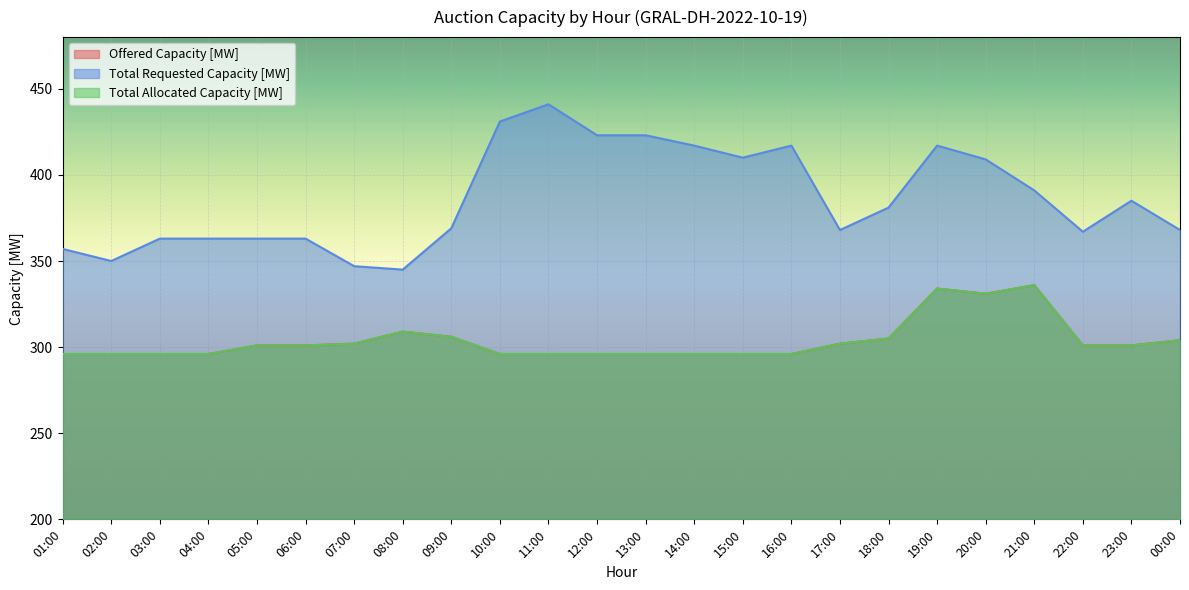

Reading left to right, extract all data points from this chart.

Offered Capacity [MW]: 01:00=296	02:00=296	03:00=296	04:00=296	05:00=301	06:00=301	07:00=302	08:00=309	09:00=306	10:00=296	11:00=296	12:00=296	13:00=296	14:00=296	15:00=296	16:00=296	17:00=302	18:00=305	19:00=334	20:00=331	21:00=336	22:00=301	23:00=301	00:00=304
Total Requested Capacity [MW]: 01:00=357	02:00=350	03:00=363	04:00=363	05:00=363	06:00=363	07:00=347	08:00=345	09:00=369	10:00=431	11:00=441	12:00=423	13:00=423	14:00=417	15:00=410	16:00=417	17:00=368	18:00=381	19:00=417	20:00=409	21:00=391	22:00=367	23:00=385	00:00=368
Total Allocated Capacity [MW]: 01:00=296	02:00=296	03:00=296	04:00=296	05:00=301	06:00=301	07:00=302	08:00=309	09:00=306	10:00=296	11:00=296	12:00=296	13:00=296	14:00=296	15:00=296	16:00=296	17:00=302	18:00=305	19:00=334	20:00=331	21:00=336	22:00=301	23:00=301	00:00=304